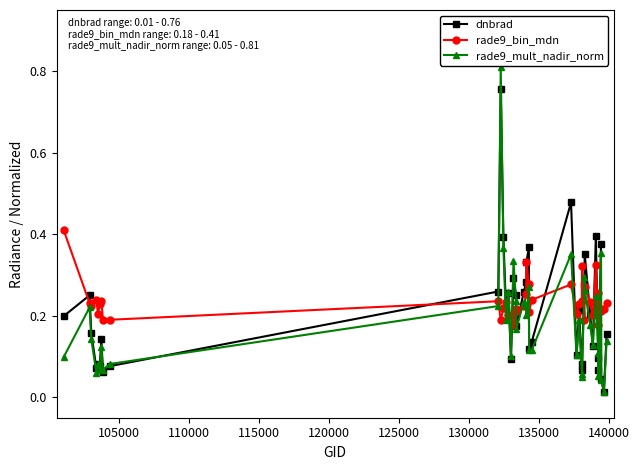

Which series has the largest range (max minus min)?

rade9_mult_nadir_norm